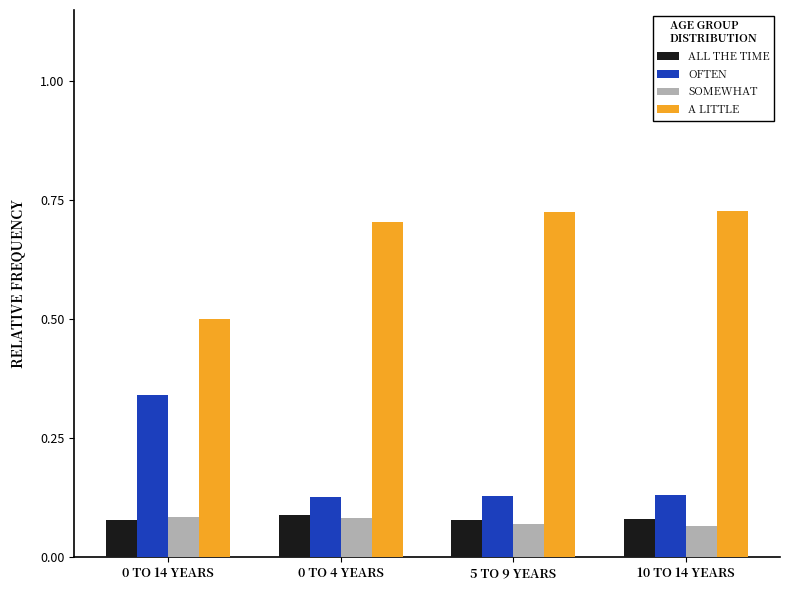

True or false: SOMEWHAT has a value of 0.1 at 0 TO 4 YEARS.

True